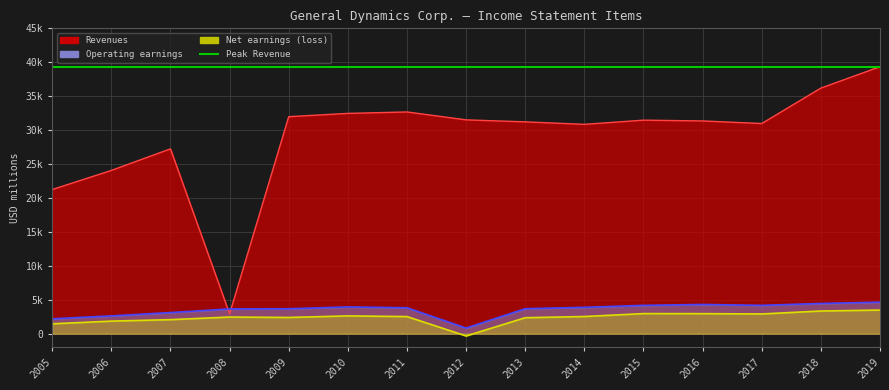

Which has a higher value, 2010 or 2009?

2010